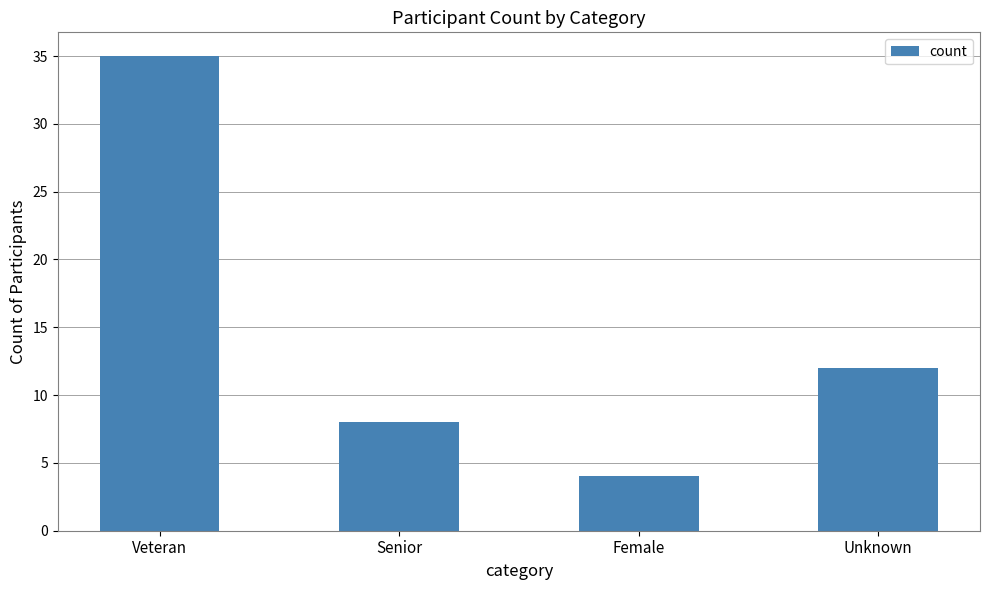

Are the bars grouped side by side (vs. stacked)?

No